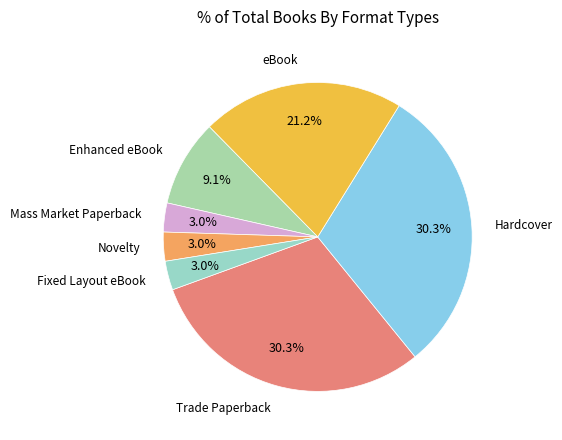

How many slices are in this pie chart?

7